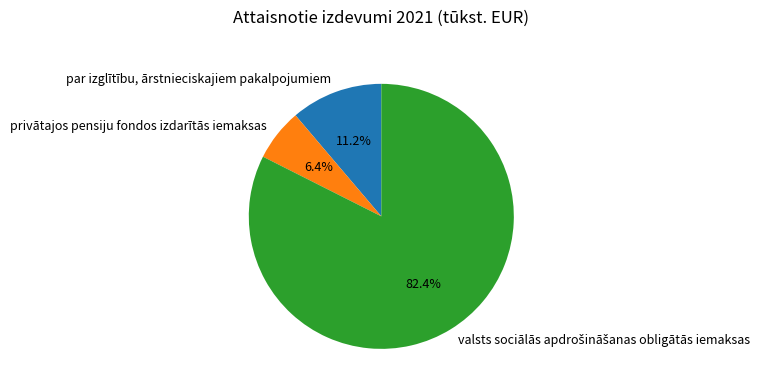

What is the total percentage of privātajos pensiju fondos izdarītās iemaksas and par izglītību, ārstnieciskajiem pakalpojumiem?

17.6%